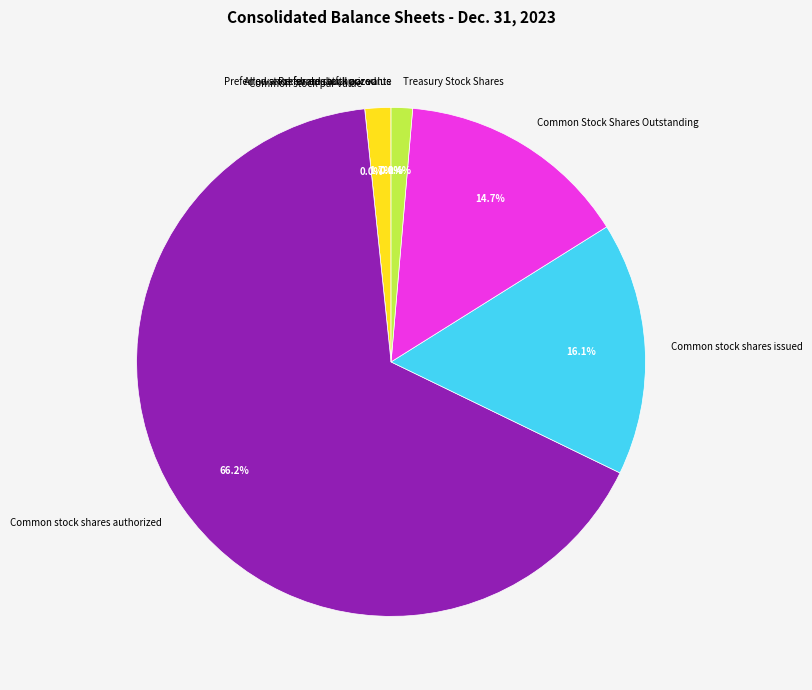

To the nearest percent, what is the difference between the Preferred stock par value and Common stock shares issued slice percentages?

16%